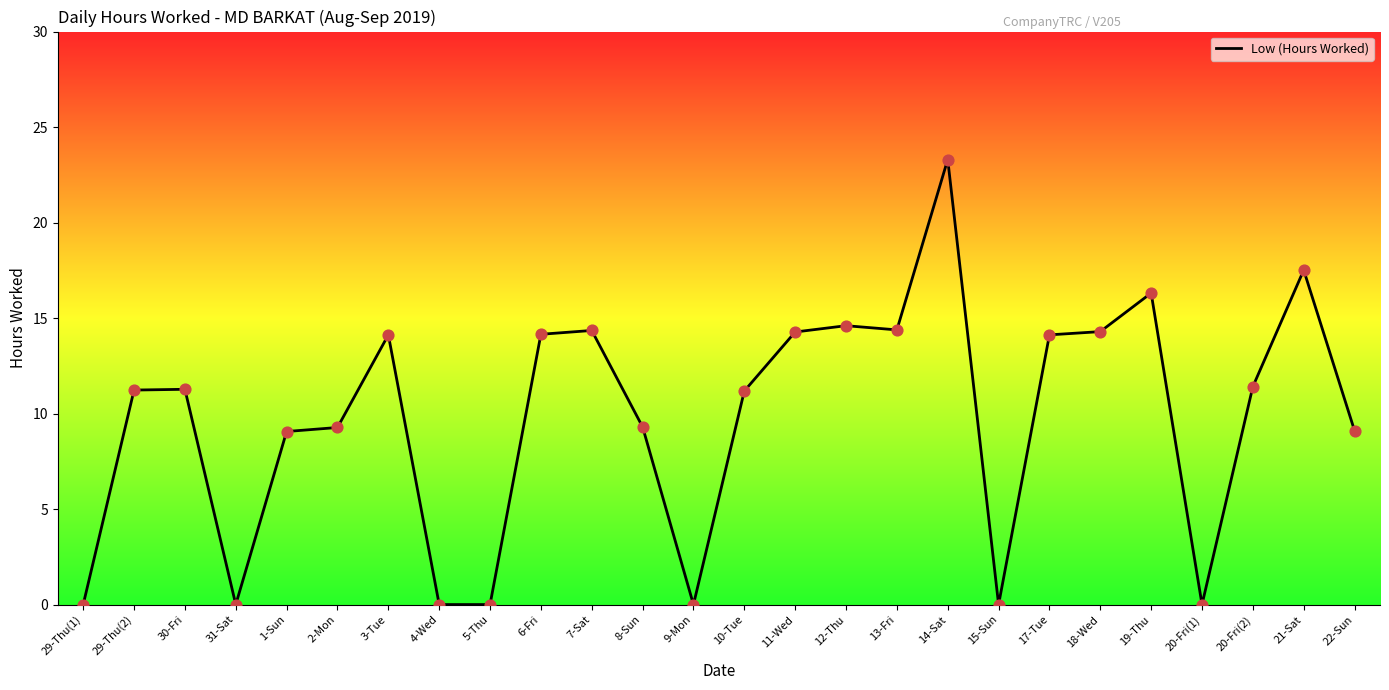

Approximately how many times larger is the value at 7-Sat compared to 18-Wed?

1.0